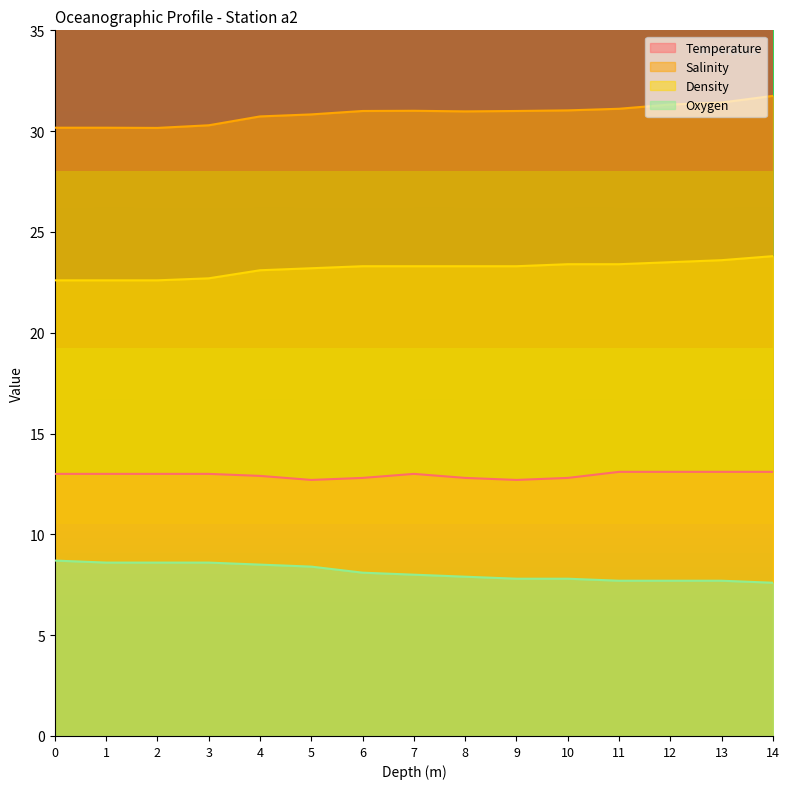

At which category is the sum across all series the highest?

14